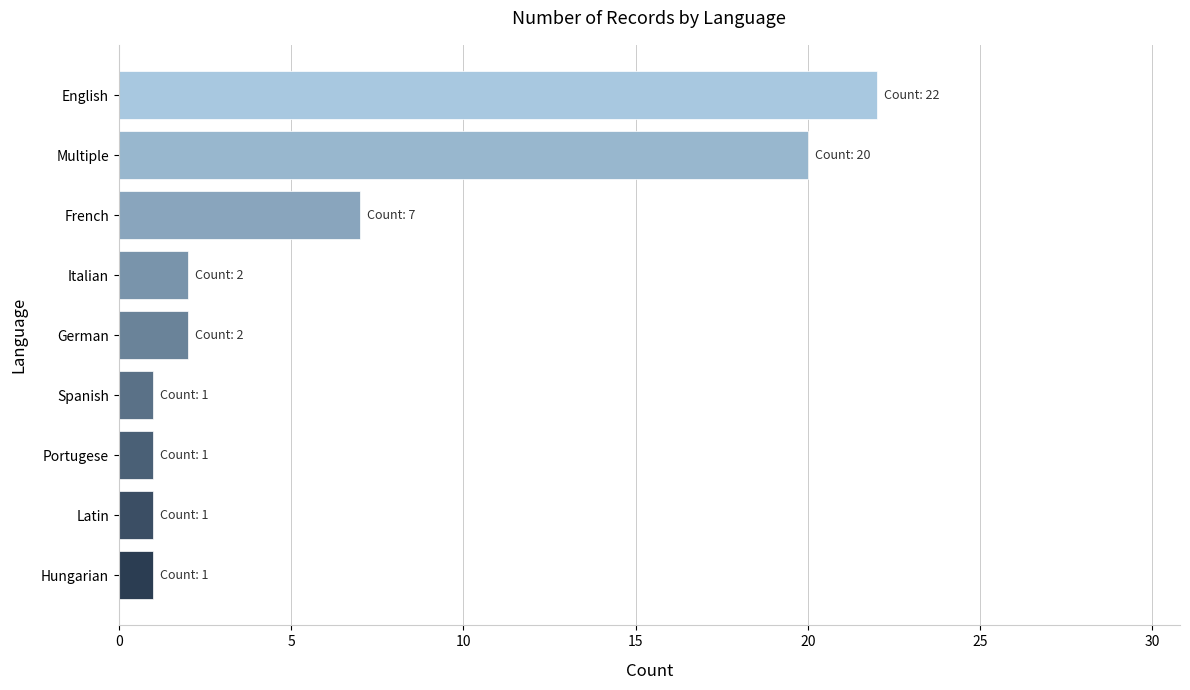

The chart shows a value of 2 at Portugese. True or false?

False